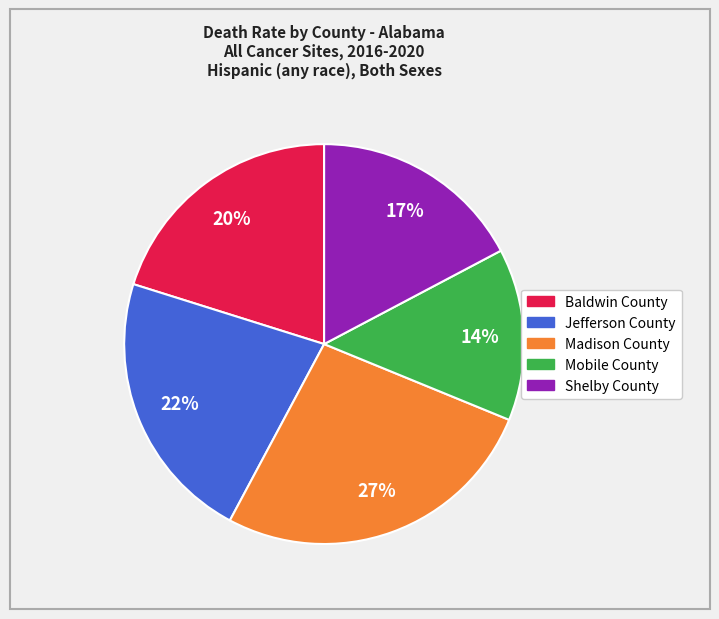

What percentage is the Mobile County slice, to the nearest percent?

14%